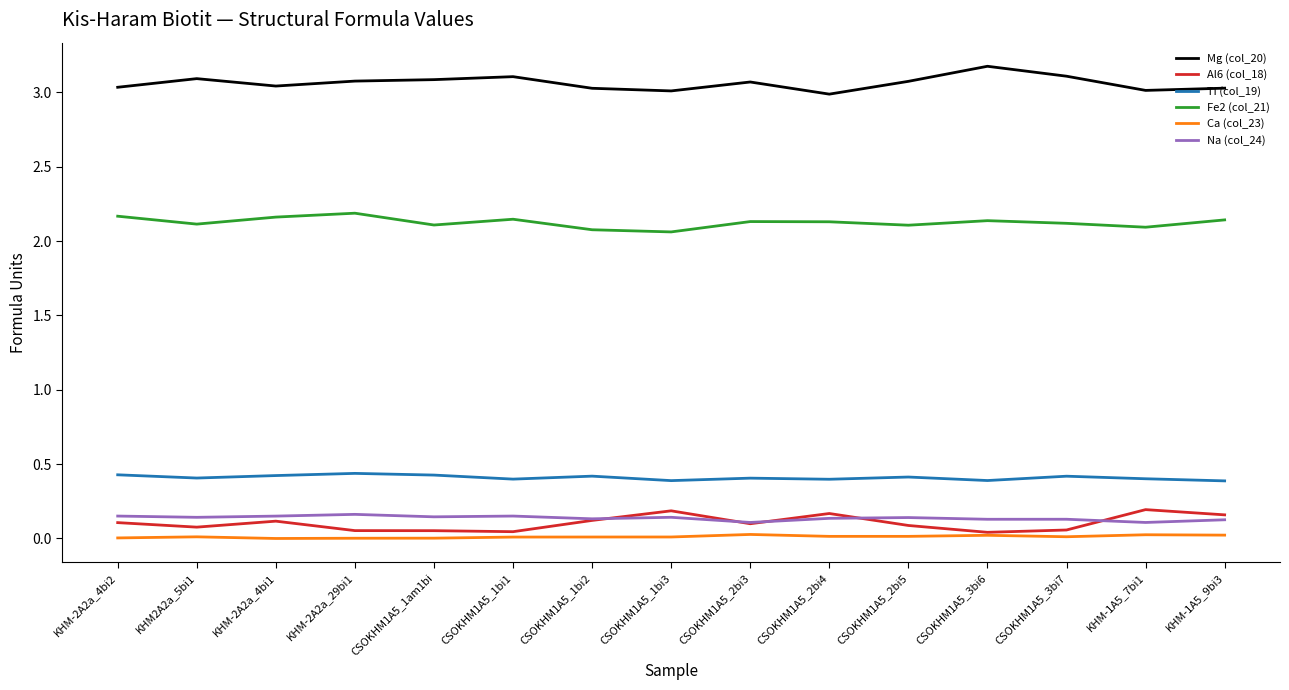

True or false: Fe2 (col_21) has more than 1 points higher than both neighbors.

True